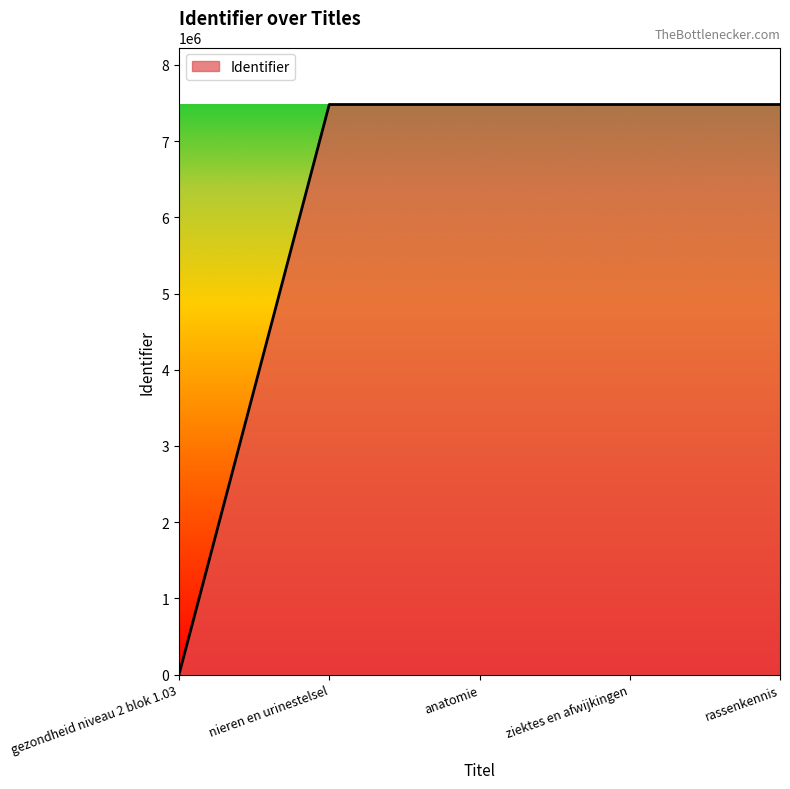

True or false: the data shows 11144023 at nieren en urinestelsel.

False